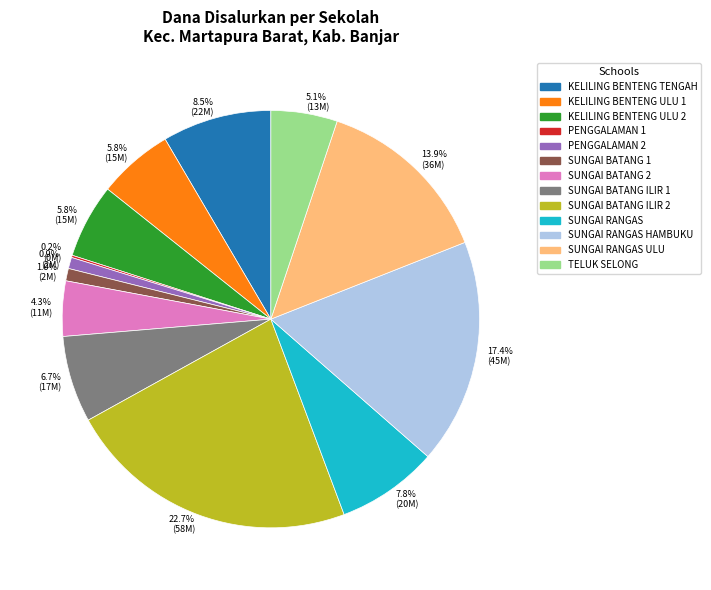

Does any single category account for the majority?

No